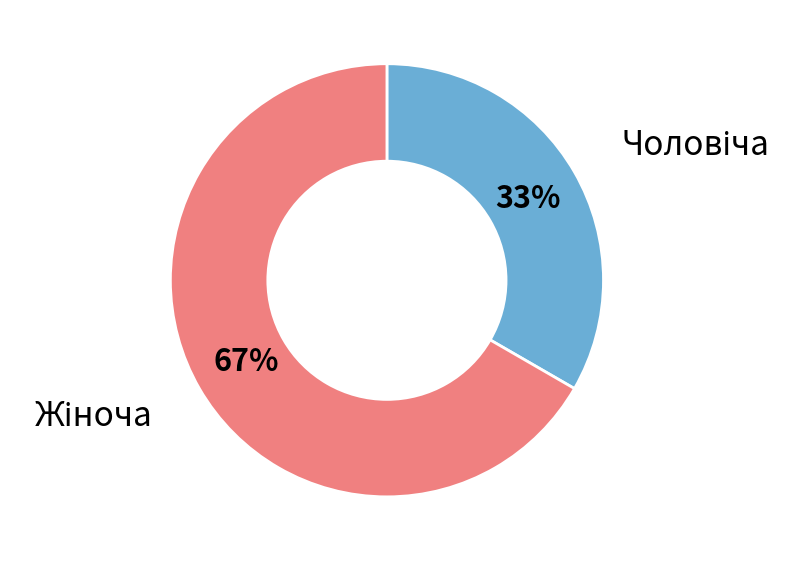

To the nearest percent, what is the average slice percentage?

50%